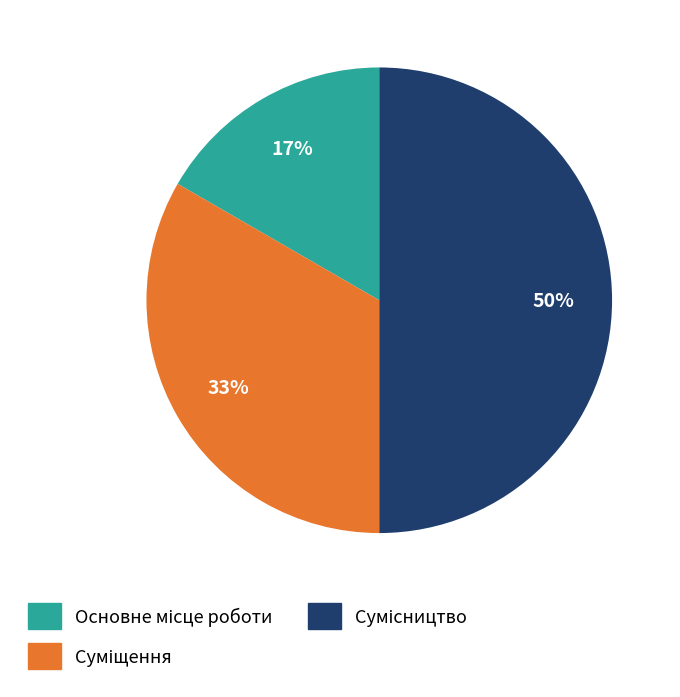

To the nearest percent, what is the average slice percentage?

33%